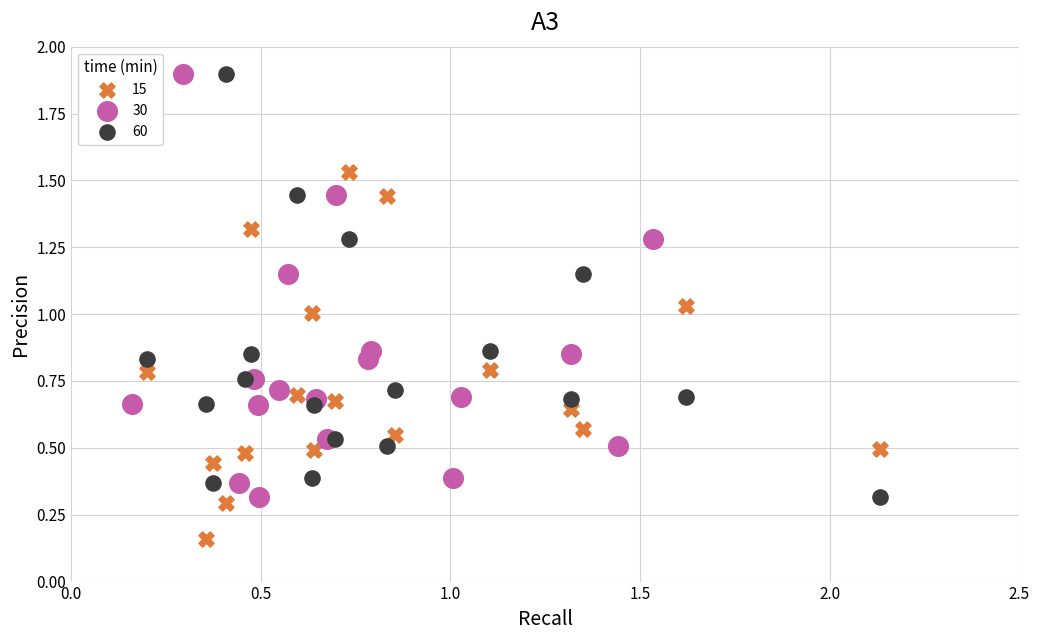

Which series contains the lowest Y value?

15